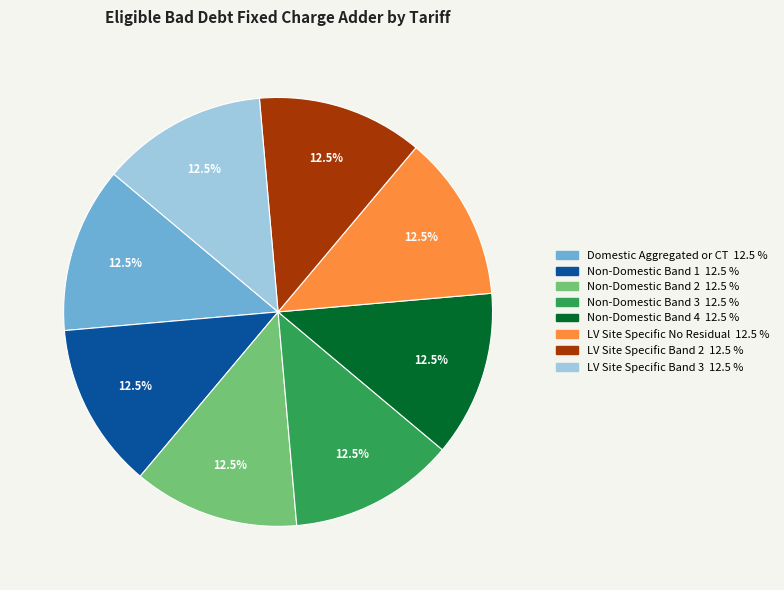

Is there a majority slice in this chart?

No